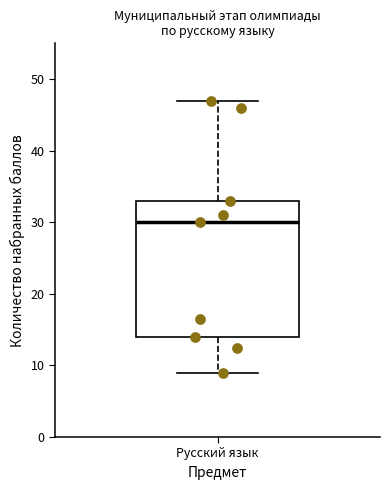

Transcribe this box plot: give where the median line is, the range the box spans, and where the two whiskers end, as read against the y-axis. The values are not printed on the chart, so give them approximately, as read against the axis.

median 30, box 14 to 33, whiskers 9 to 47